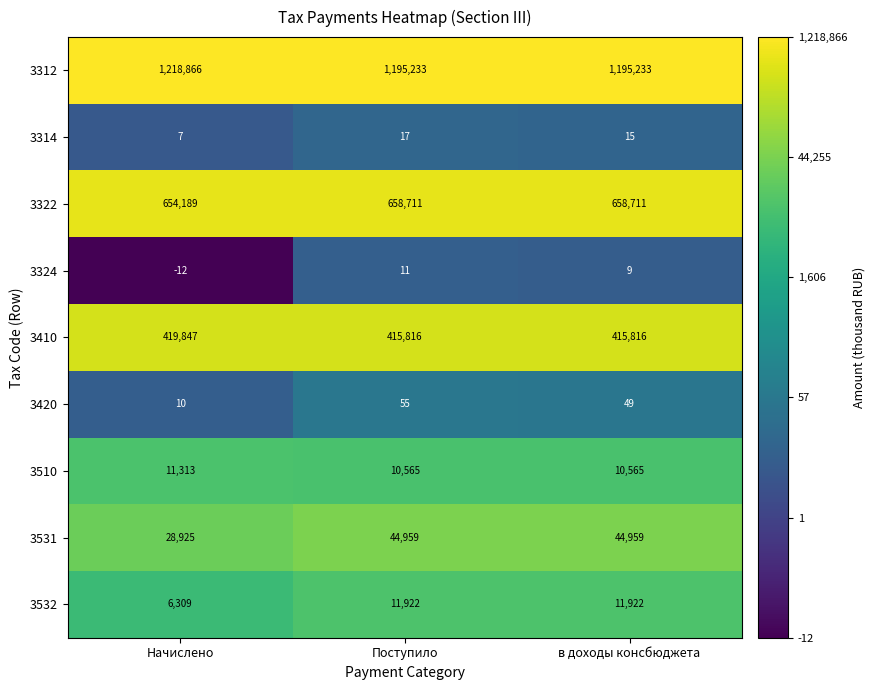

Which series has the widest spread of values?

3312